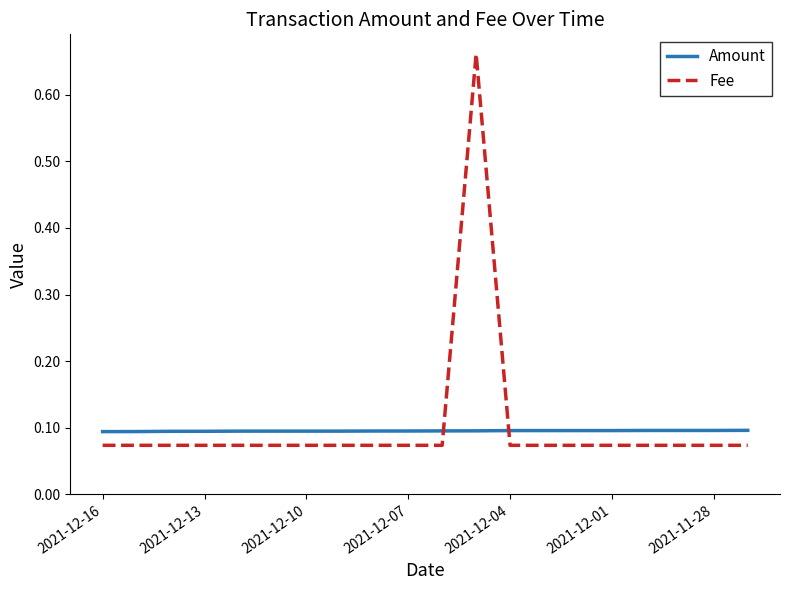

Which series has the largest range (max minus min)?

Fee